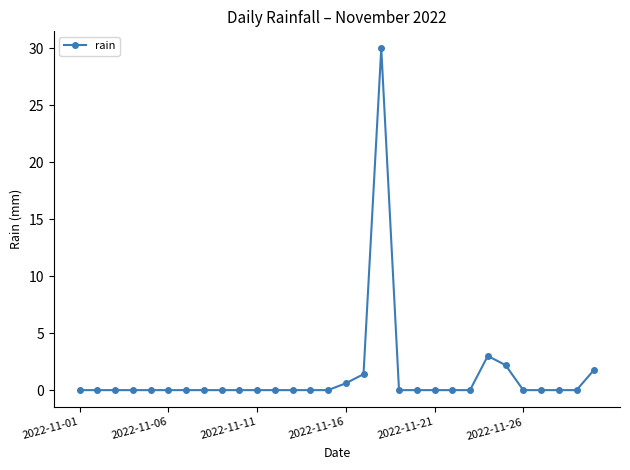

What is the difference between the maximum and minimum values?

30.0